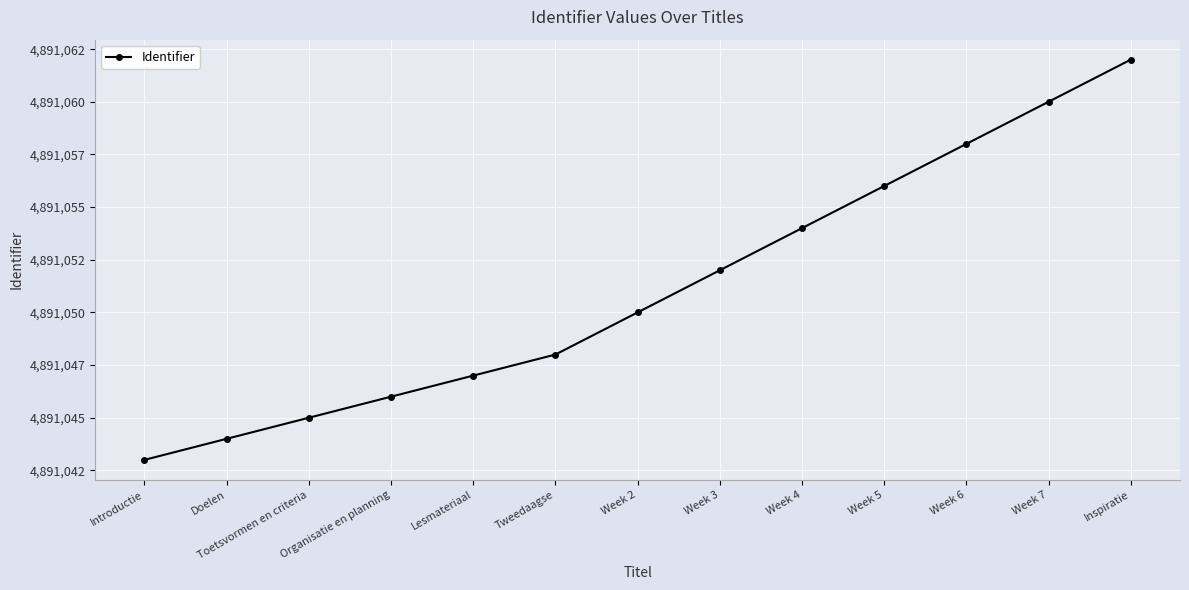

What is the value of the 7th point from the left?

4891050